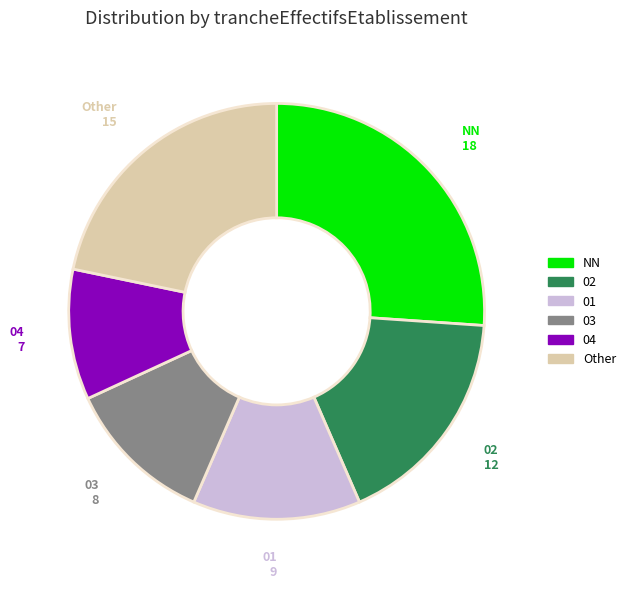

How many segments does this pie chart have?

6